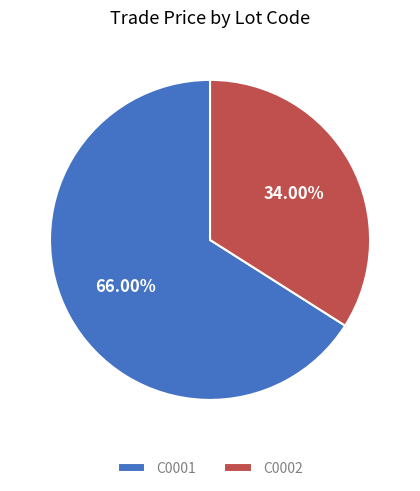

How many slices are in this pie chart?

2